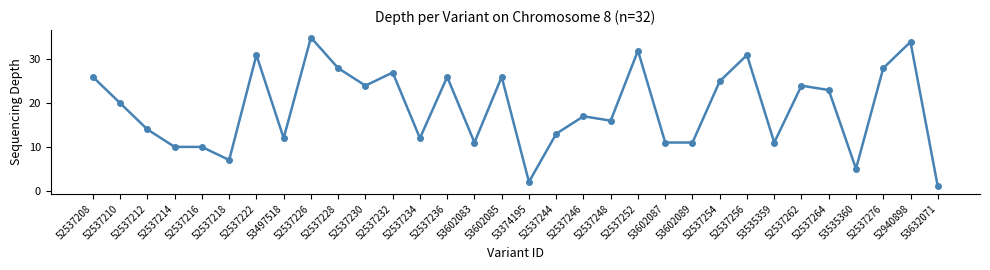

How many values are below 20?

16